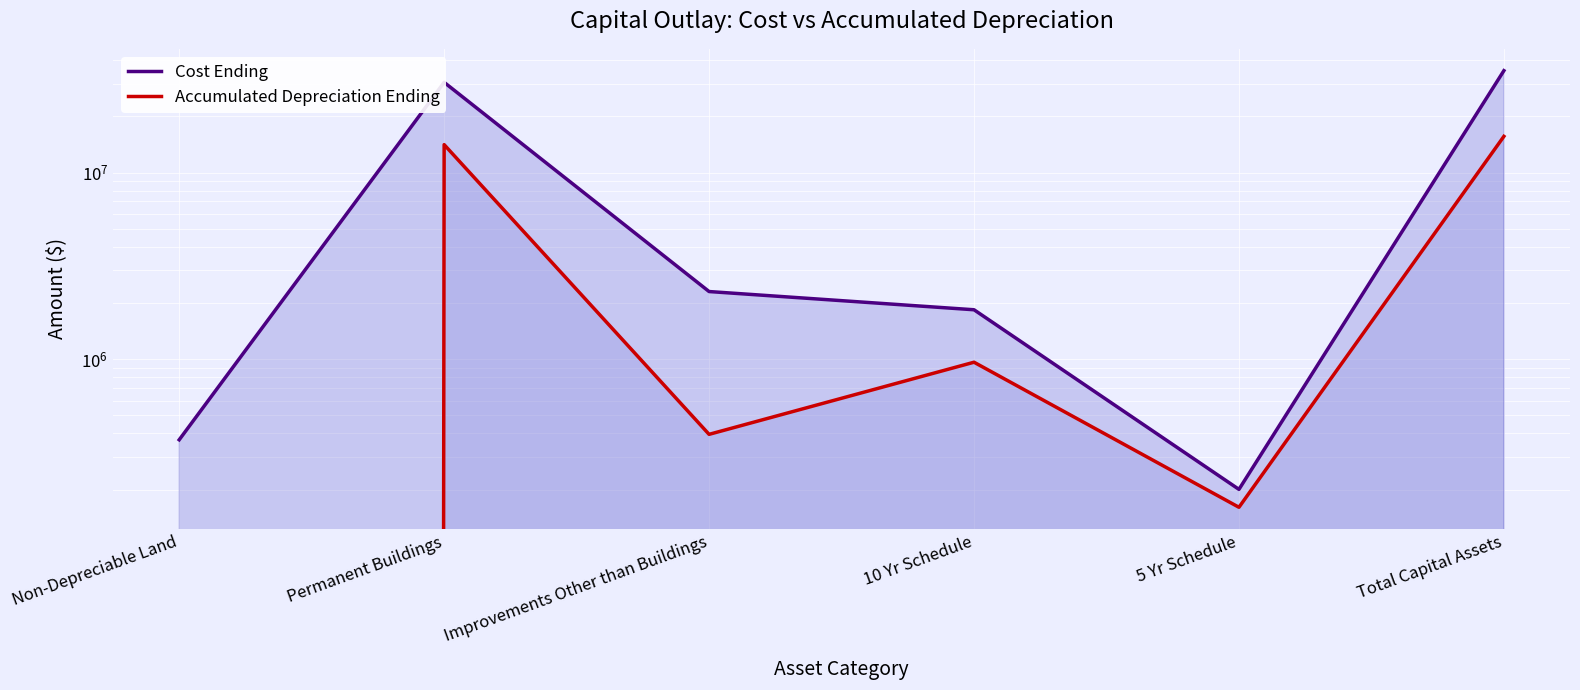

Count the number of categories in the chart.

6